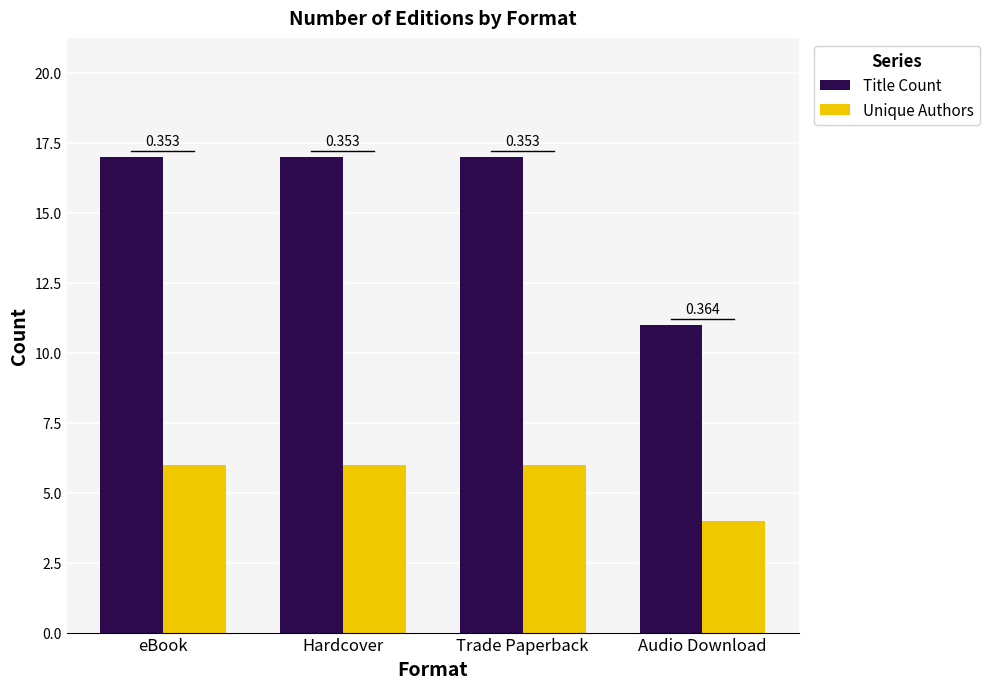

At eBook, list the series in order from largest to smallest.

Title Count, Unique Authors